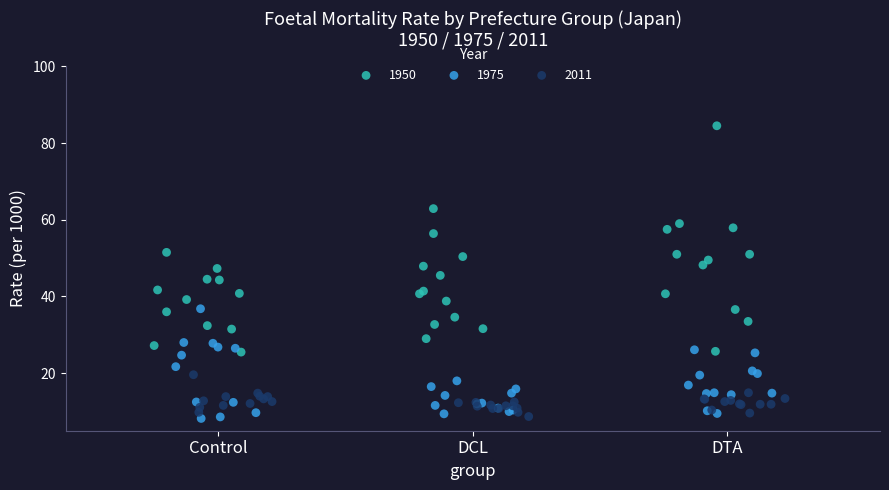

Which series has the widest spread of Y values?

1950